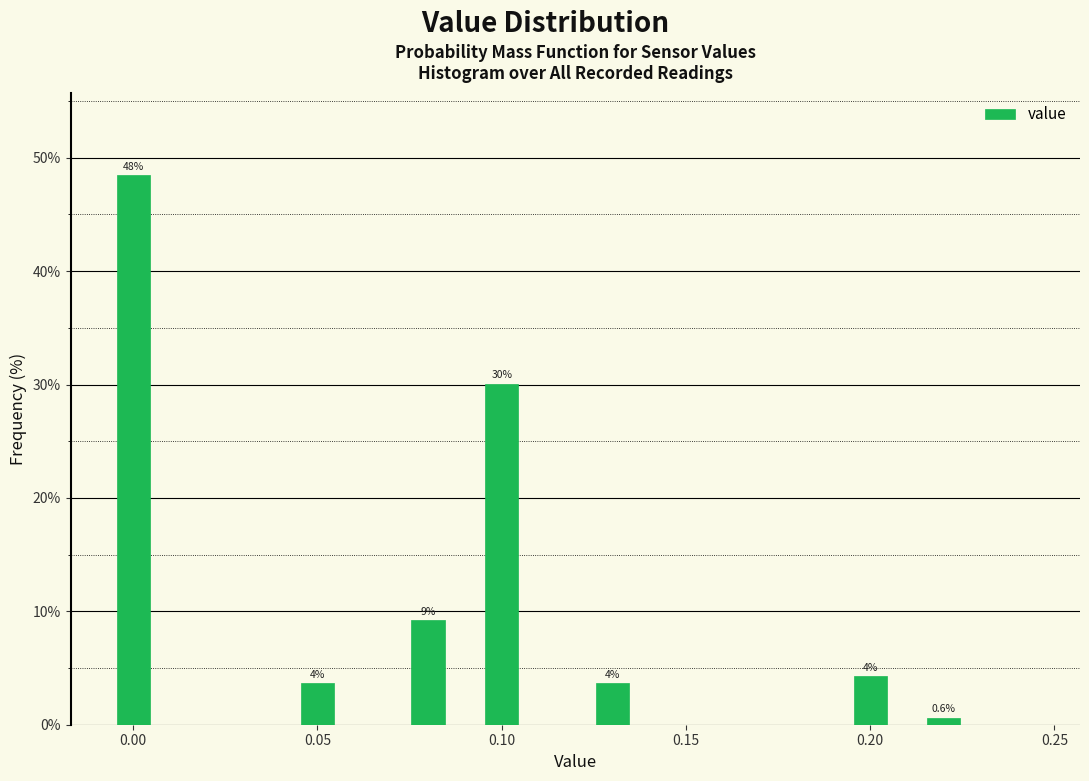

Read against the x-axis, roughly where is the centre of the tallest bar?

0.000